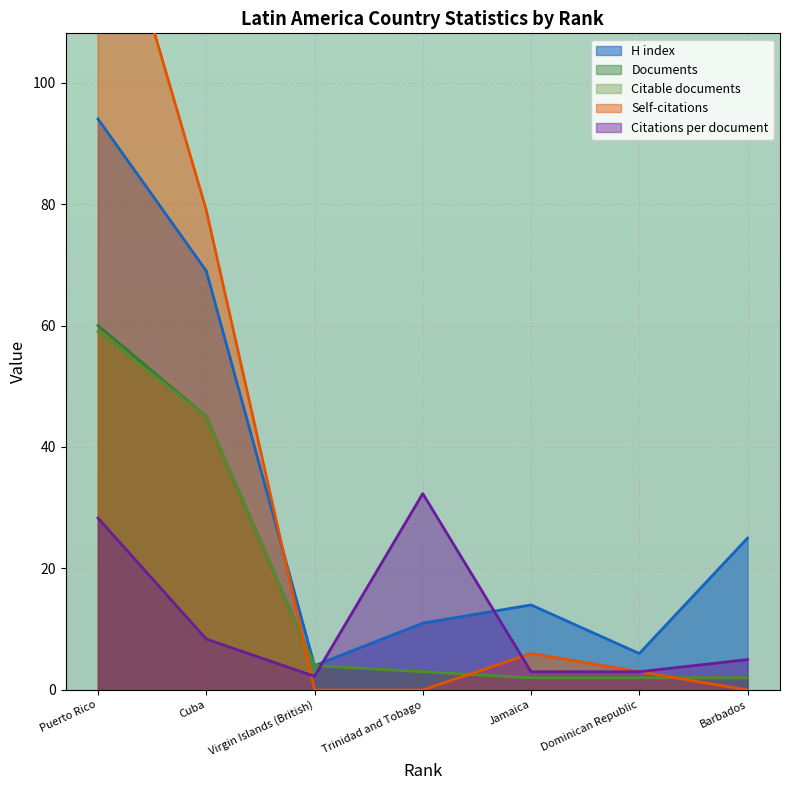

What is the sum of the Citable documents values at Trinidad and Tobago and Virgin Islands (British)?

7.0